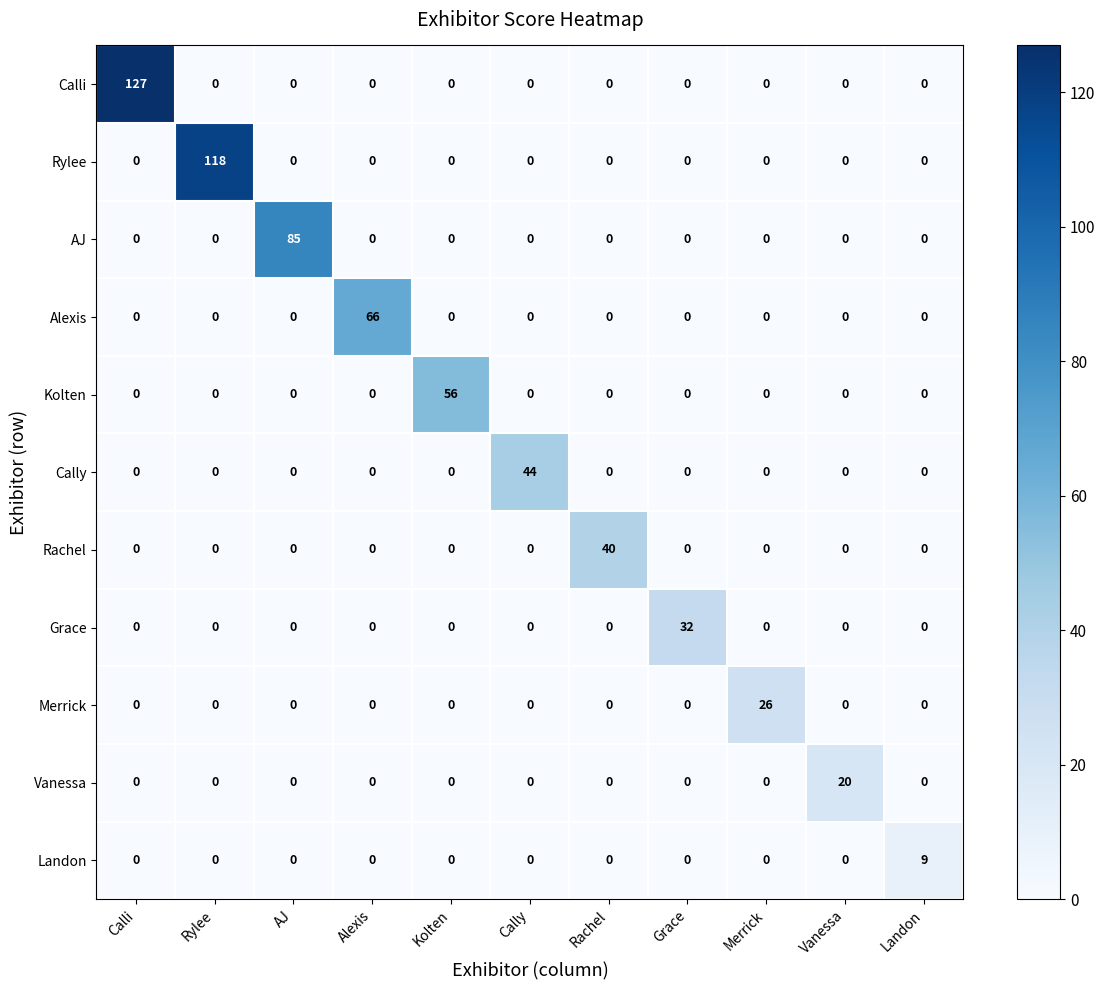

Which series has the largest total across all categories?

Calli